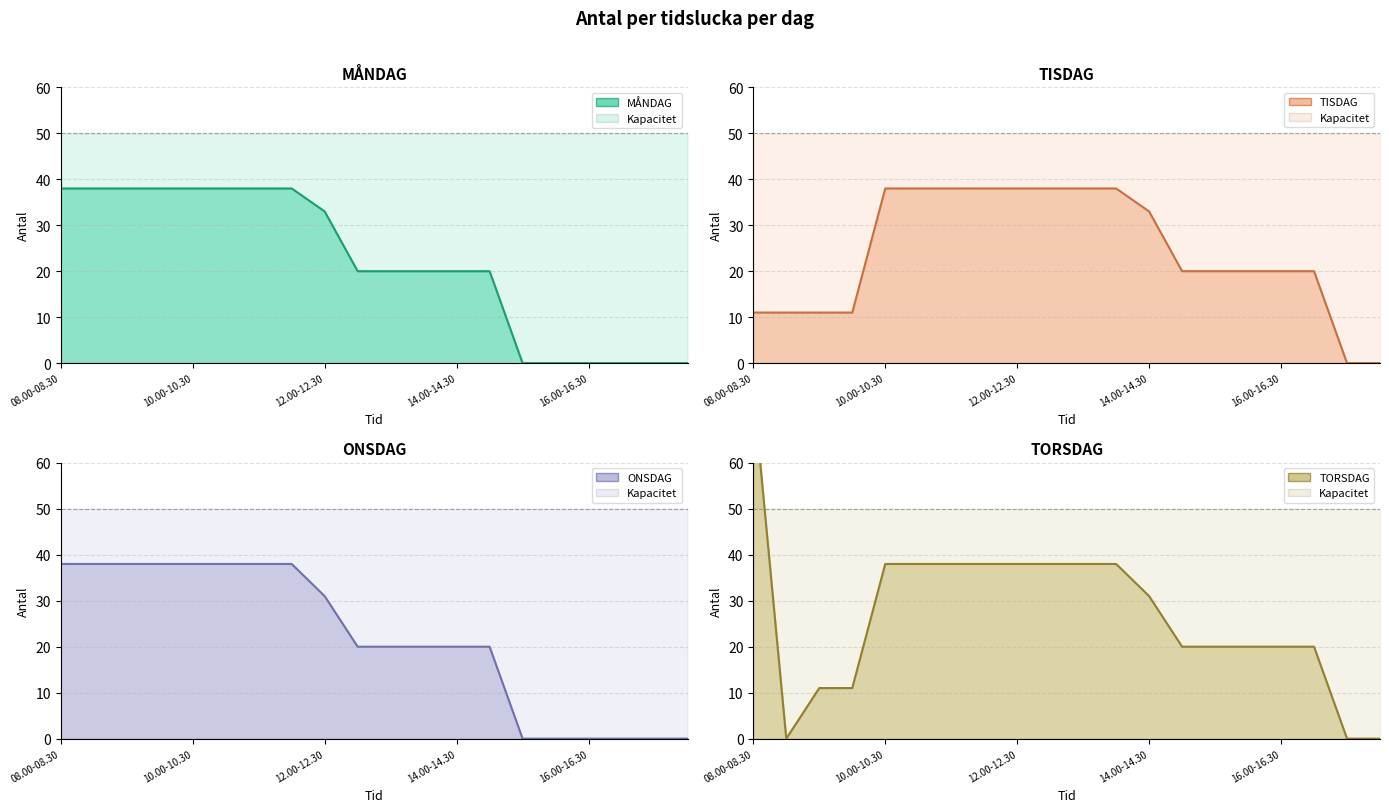

What are all the series names shown in the legend?

MÅNDAG, TISDAG, ONSDAG, TORSDAG